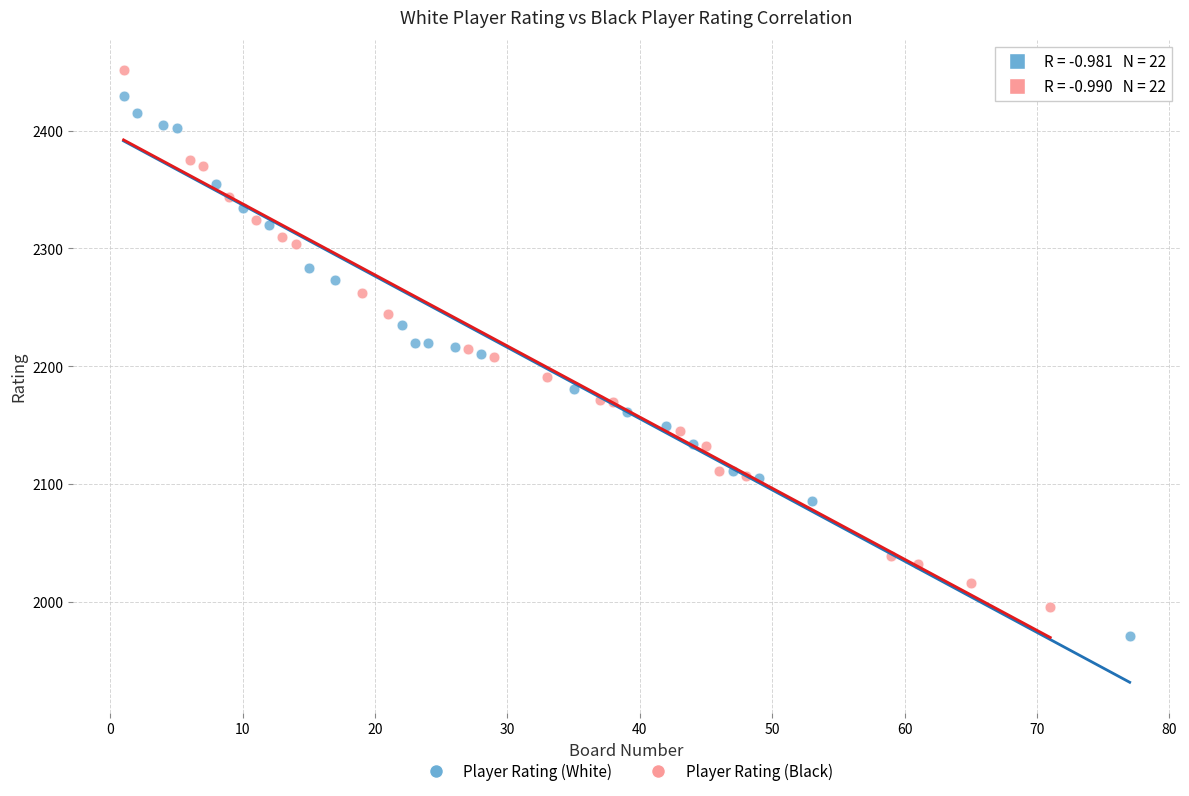

Which series reaches the minimum Y coordinate?

Player Rating (White)